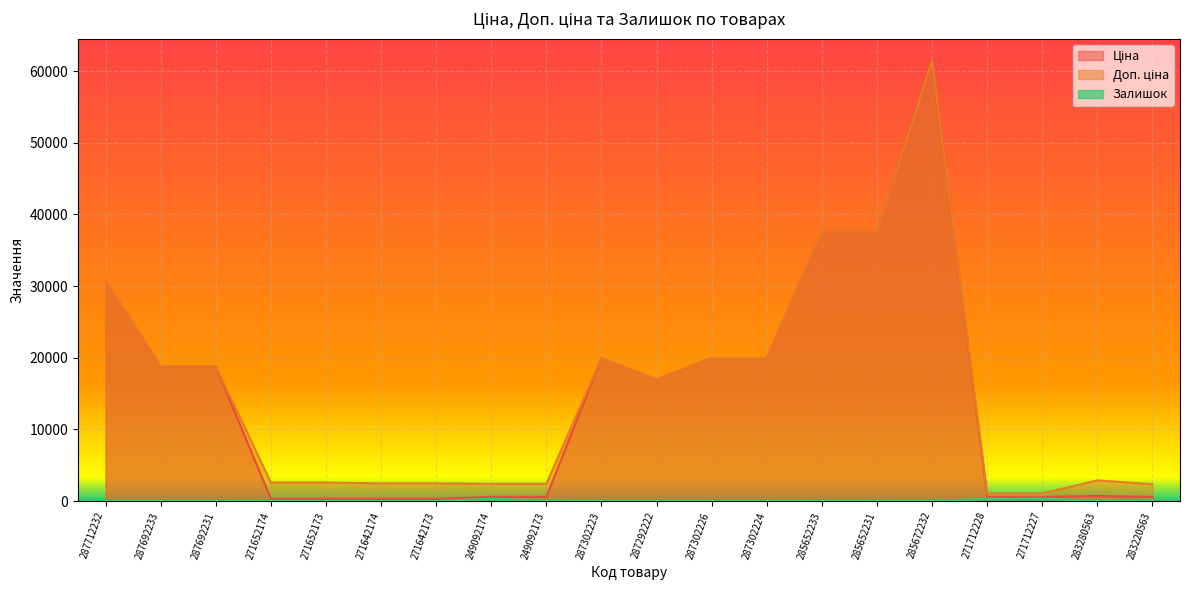

Which category has the highest value across all series?

285672232